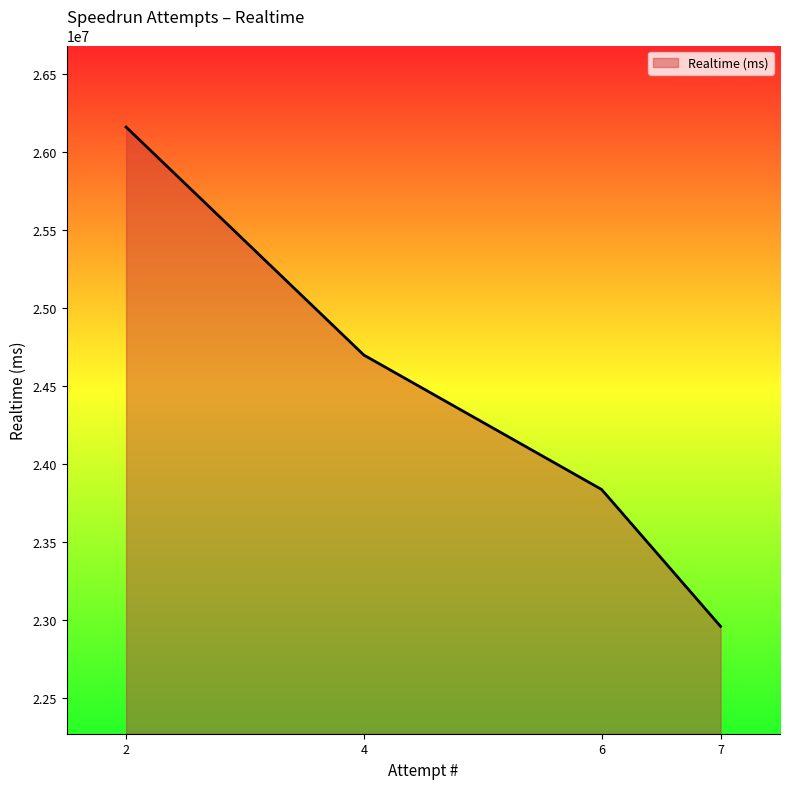

The chart shows a value of 24698924 at 4. True or false?

True